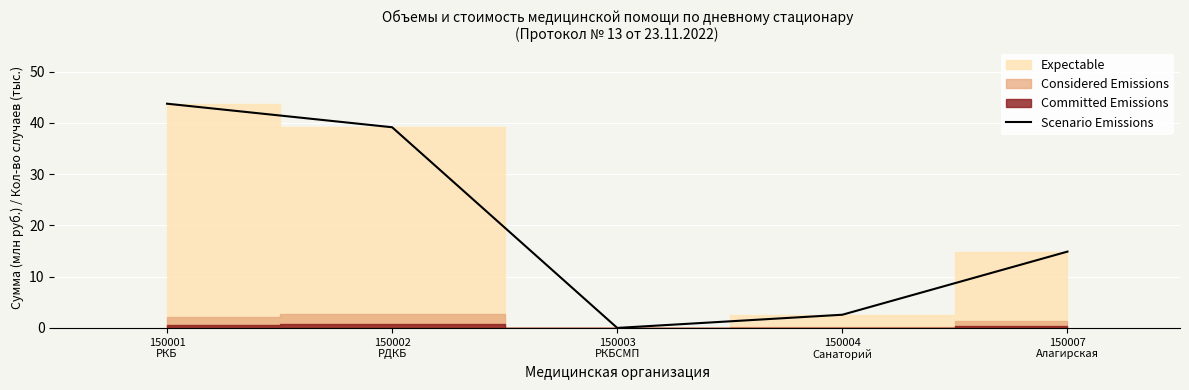

True or false: the data shows 39.1 at 150002
РДКБ.

True